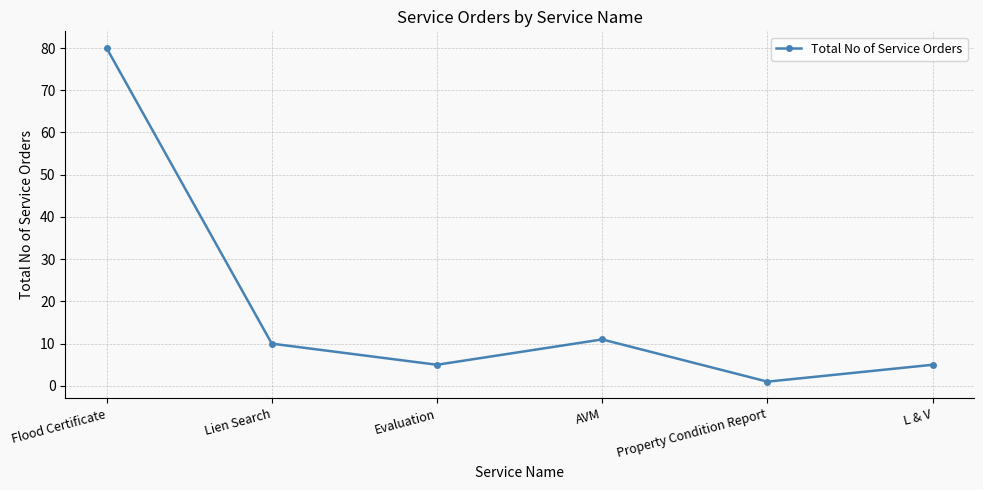

What is the difference between the values at L & V and Property Condition Report?

4